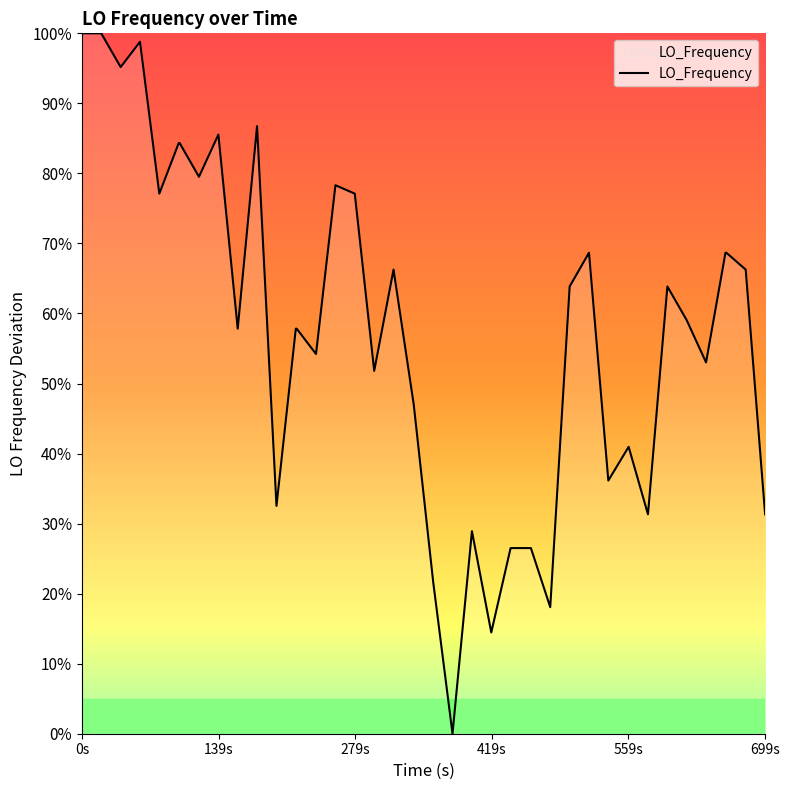

What is the difference between the maximum and minimum values?

100.0